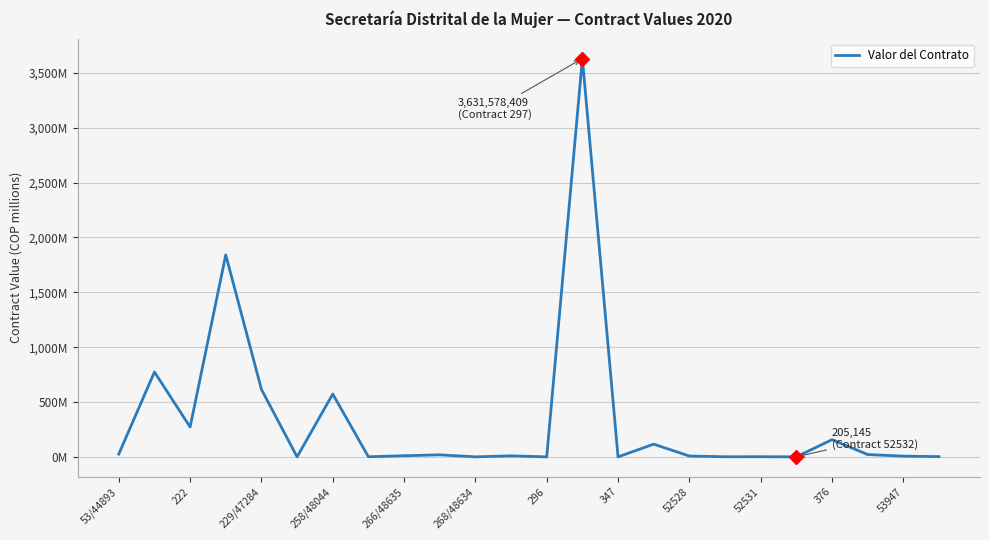

At which label does the data first exceed 10?

53/44893